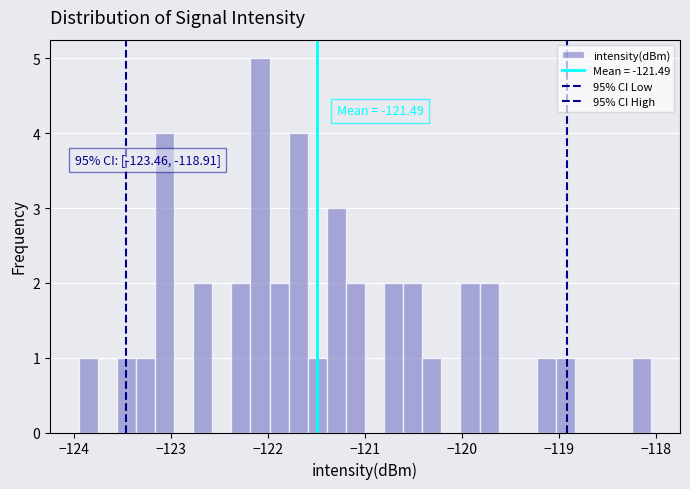

Read against the x-axis, roughly where is the centre of the tallest bar?

-122.1